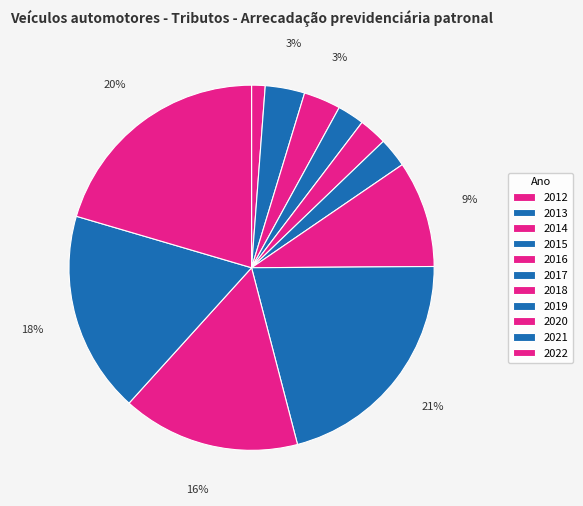

What is the smallest slice in the pie chart?

2012